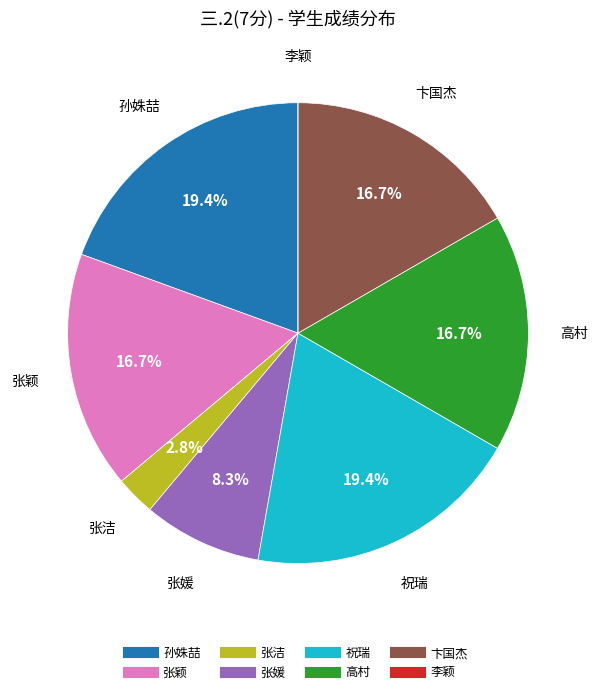

Does any single category account for the majority?

No